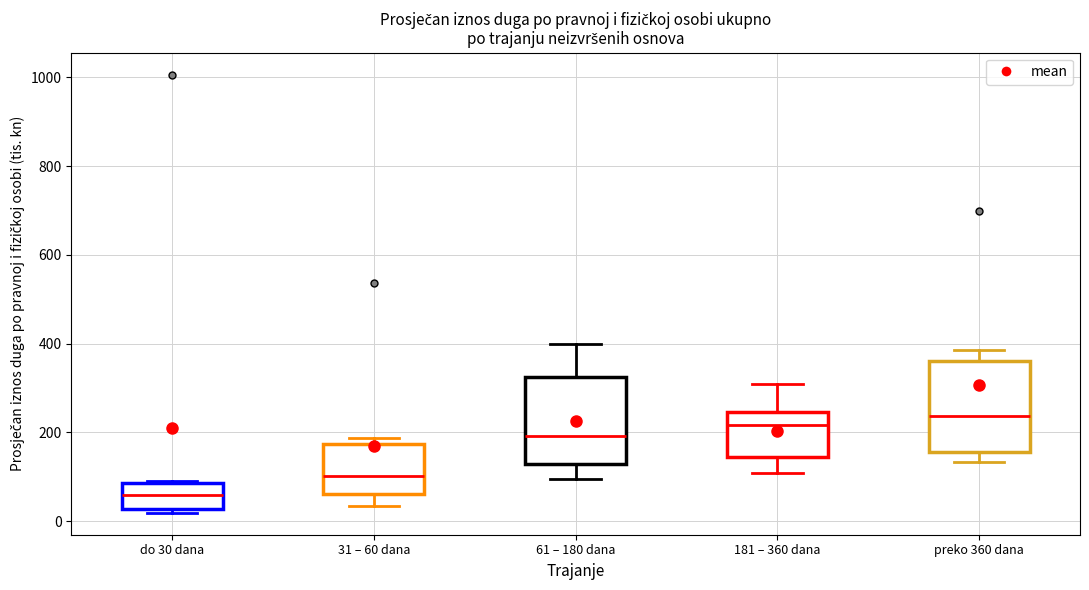

Which box has the lowest median line?

do 30 dana